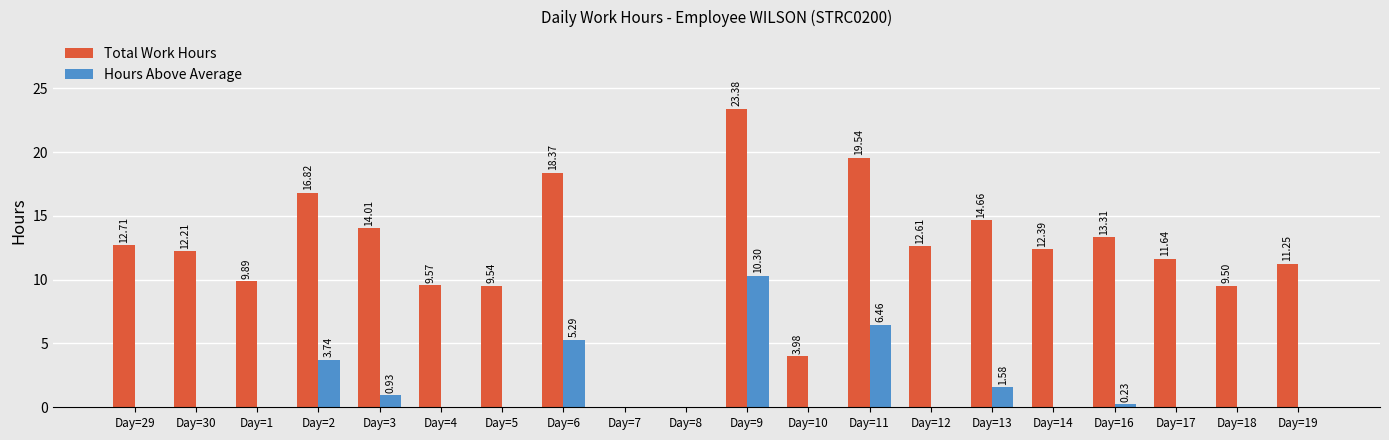

Which series changed the most between Day=11 and Day=18?

Total Work Hours